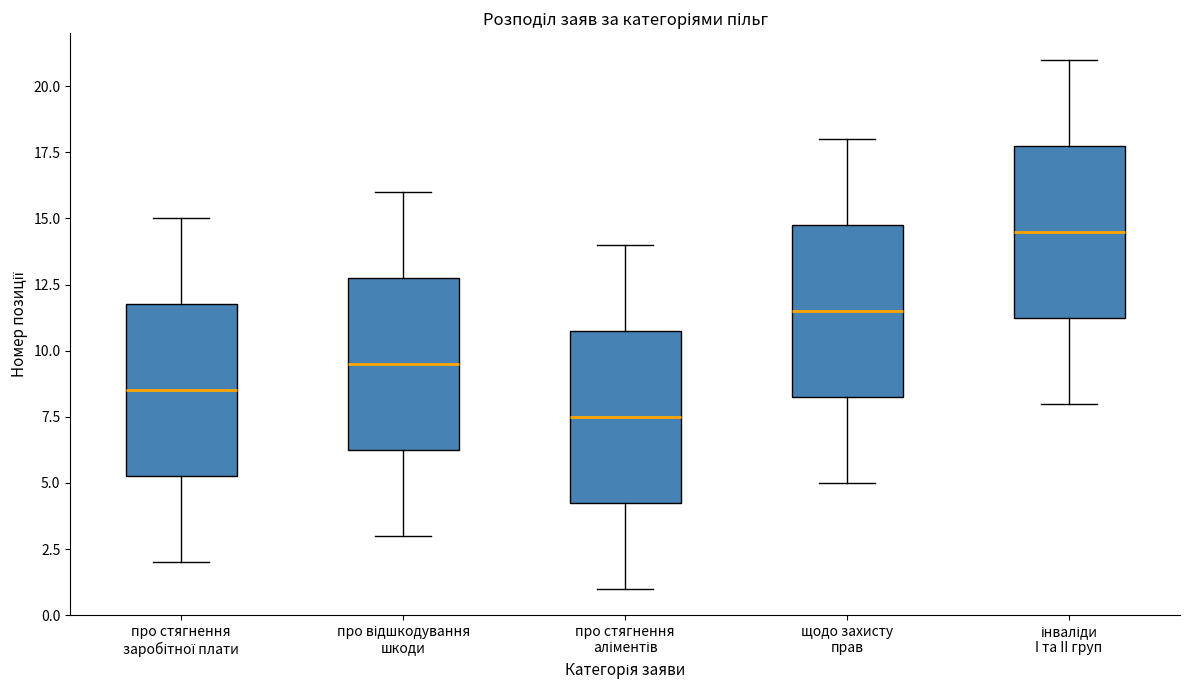

Reading left to right, transcribe this box plot: for each box, give where its median line is, the range the box spans, and where its two whiskers end, as read against the y-axis. The values are not printed on the chart, so give them approximately, as read against the axis.

про стягнення заробітної плати: median 8.5, box 5.5 to 12.0, whiskers 2.0 to 15.0
про відшкодування шкоди: median 9.5, box 6.5 to 13.0, whiskers 3.0 to 16.0
про стягнення аліментів: median 7.5, box 4.5 to 11.0, whiskers 1.0 to 14.0
щодо захисту прав: median 11.5, box 8.5 to 15.0, whiskers 5.0 to 18.0
інваліди I та II груп: median 14.5, box 11.5 to 18.0, whiskers 8.0 to 21.0